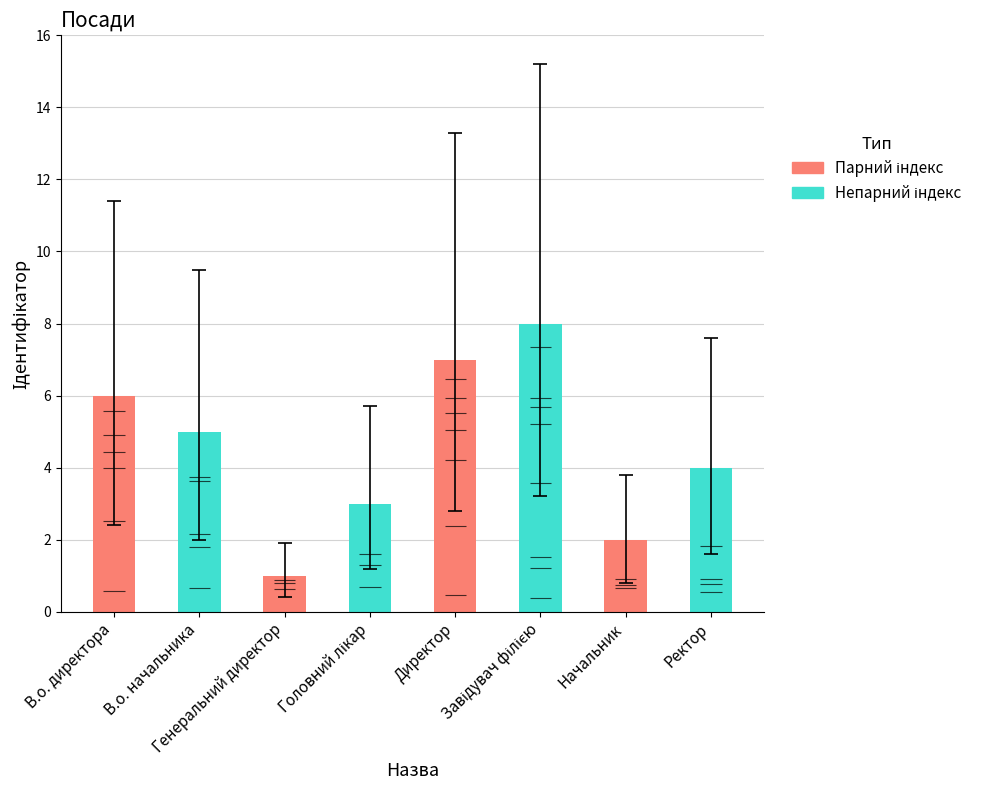

How many bars are there in total?

8